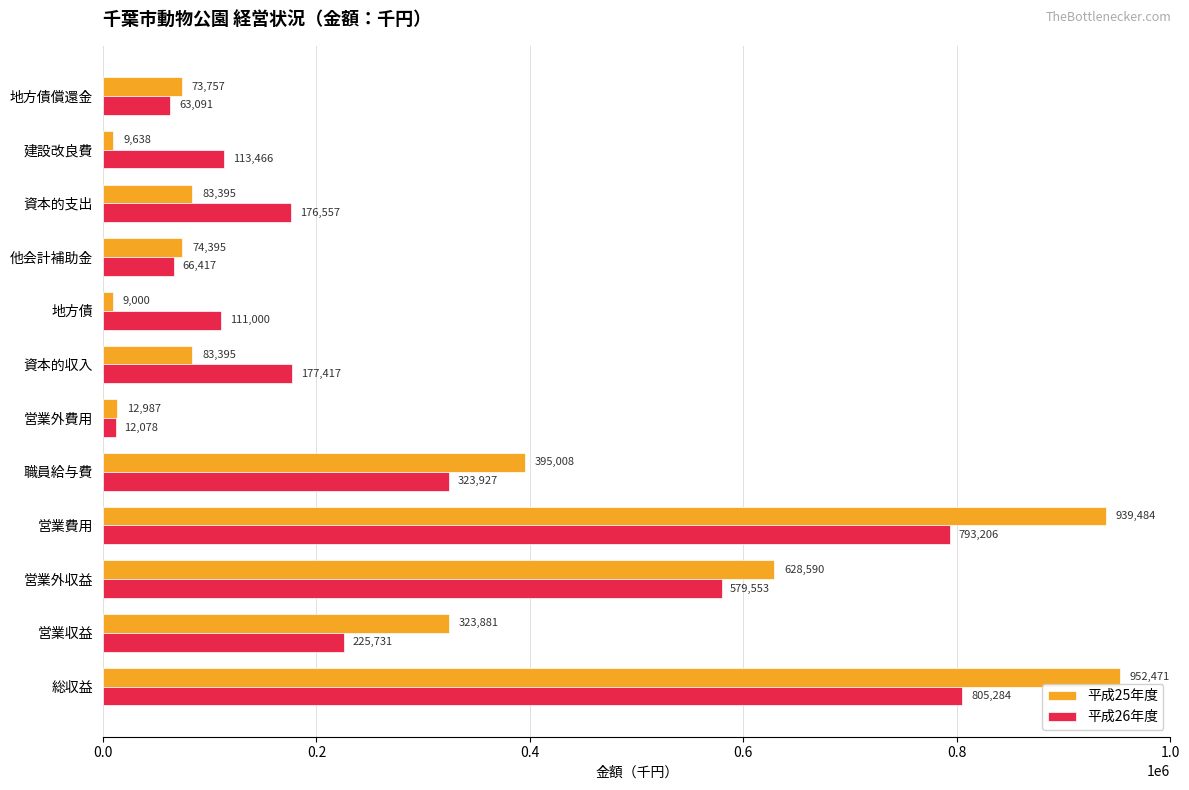

At how many categories does at least one series exceed 214225?

5